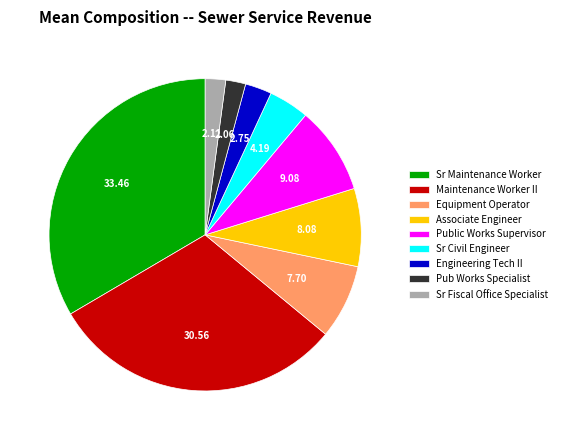

What is the largest slice in the pie chart?

Sr Maintenance Worker